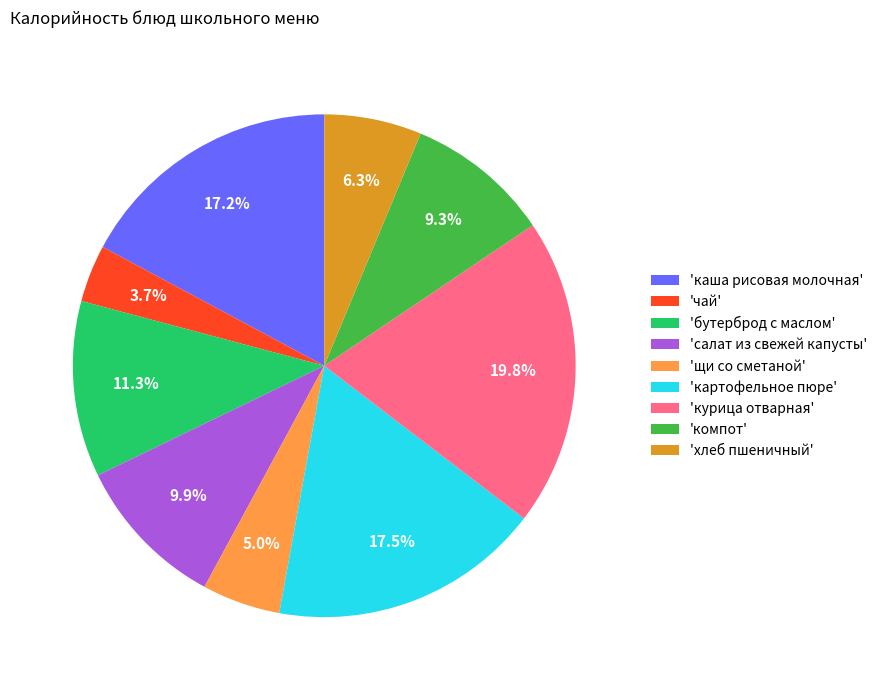

How many slices are in this pie chart?

9